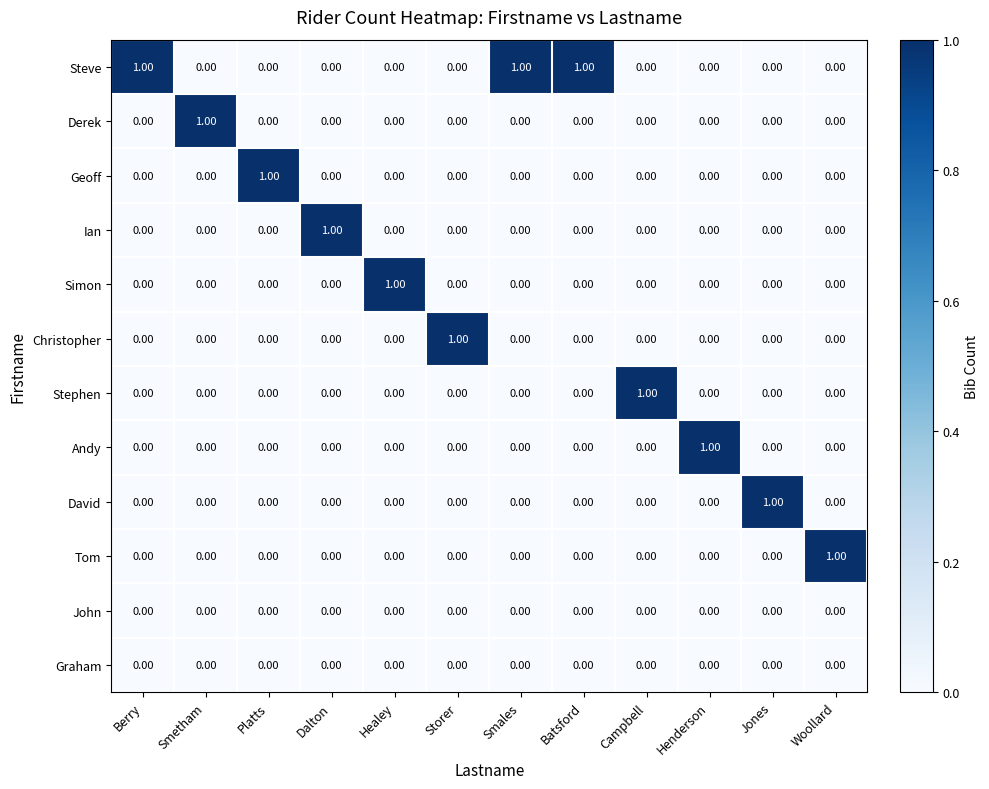

At which label does Ian reach its peak?

Dalton